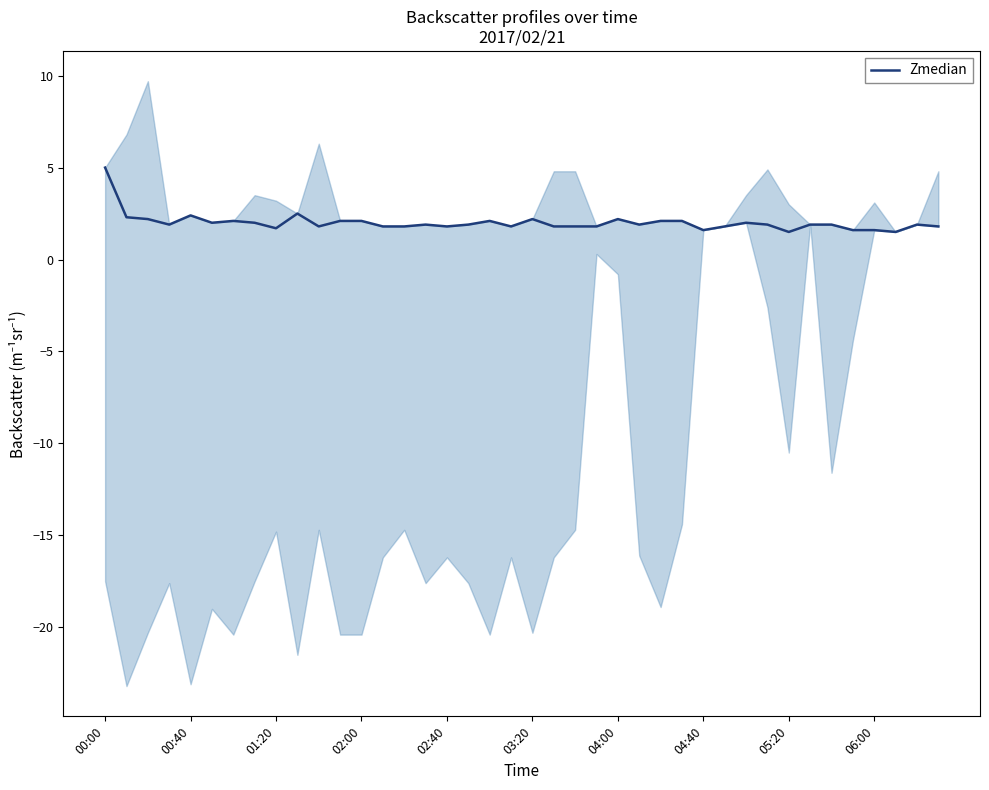

How many interior local valleys (lower than both neighbors) does the data have?

10